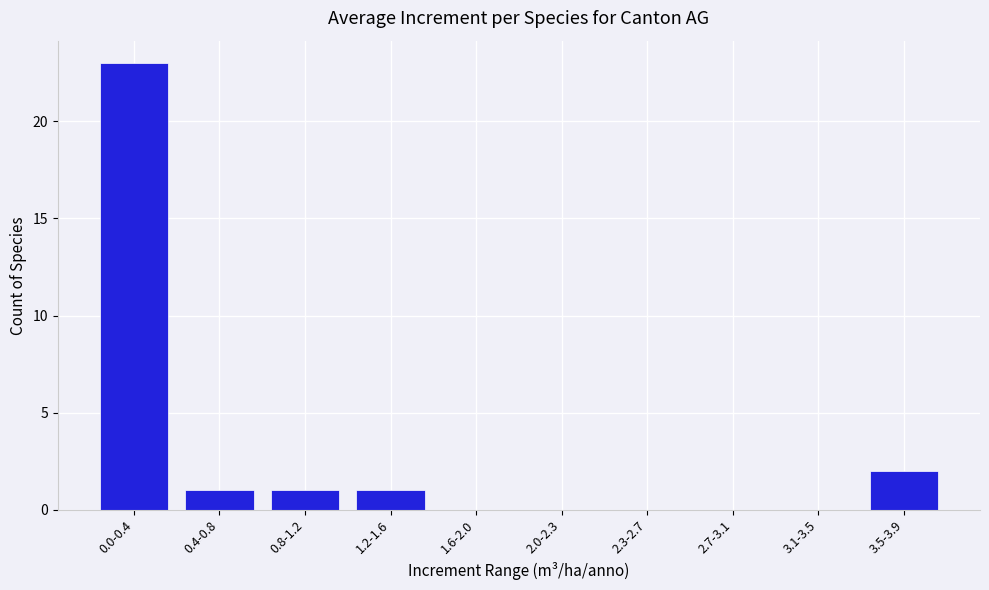

Reading left to right, list all the values displayed in this chart.

0.0-0.4=23	0.4-0.8=1	0.8-1.2=1	1.2-1.6=1	1.6-2.0=0	2.0-2.3=0	2.3-2.7=0	2.7-3.1=0	3.1-3.5=0	3.5-3.9=2